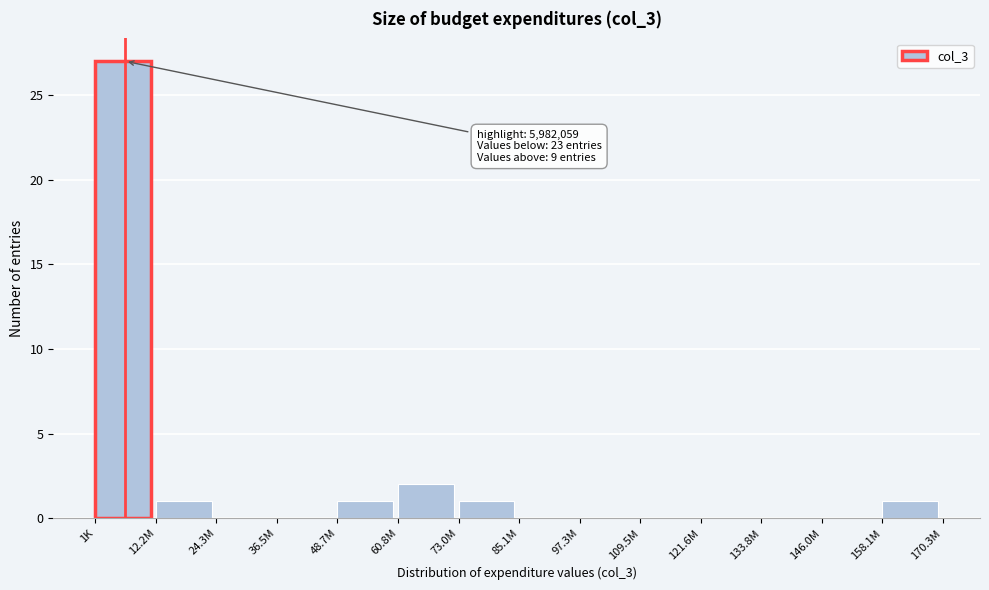

Reading right to left, list all the values displayed in this chart.

158.1M=1	146.0M=0	133.8M=0	121.6M=0	109.5M=0	97.3M=0	85.1M=0	73.0M=1	60.8M=2	48.7M=1	36.5M=0	24.3M=0	12.2M=1	1K=27